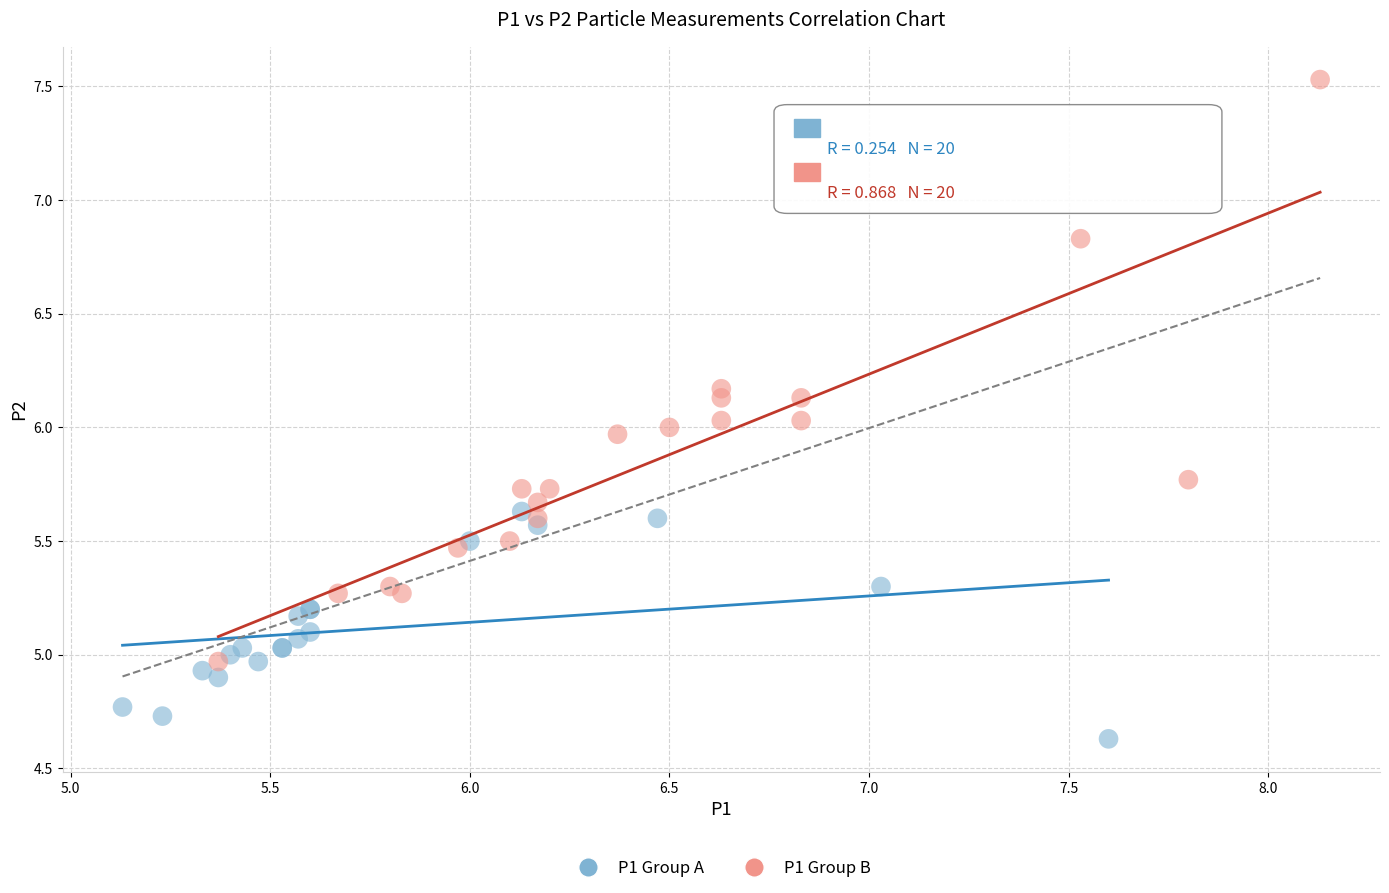

Which series contains the lowest Y value?

P1 Group A